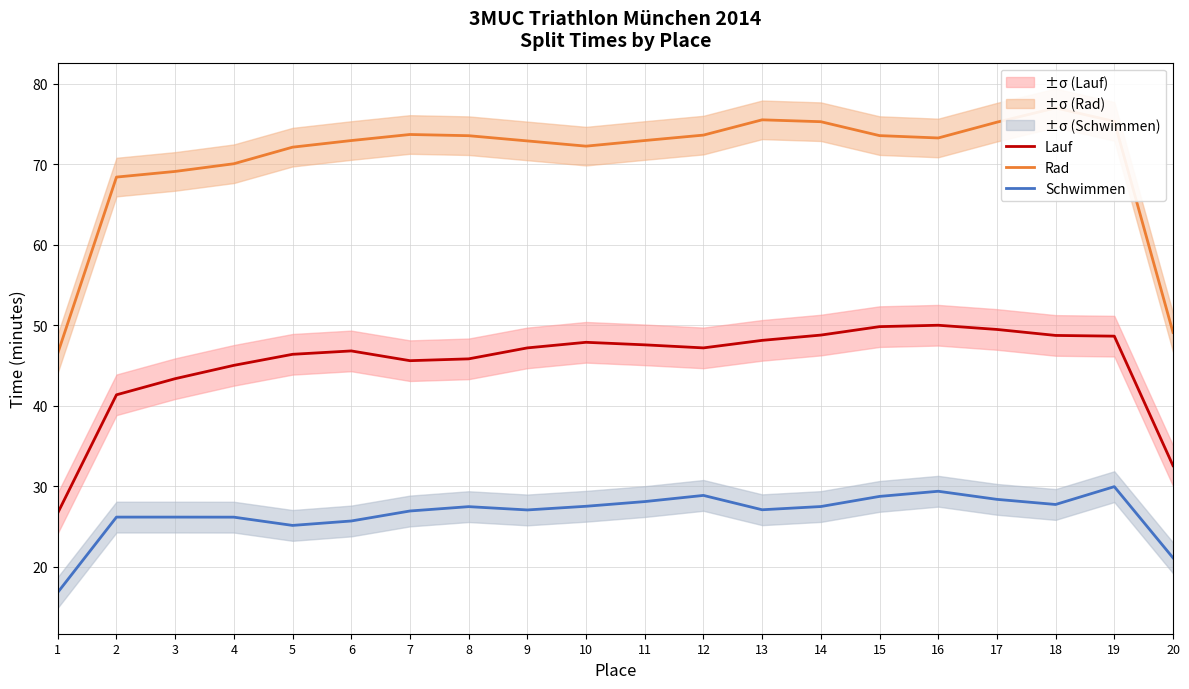

True or false: Rad has a value of 68.4 at 2.

True